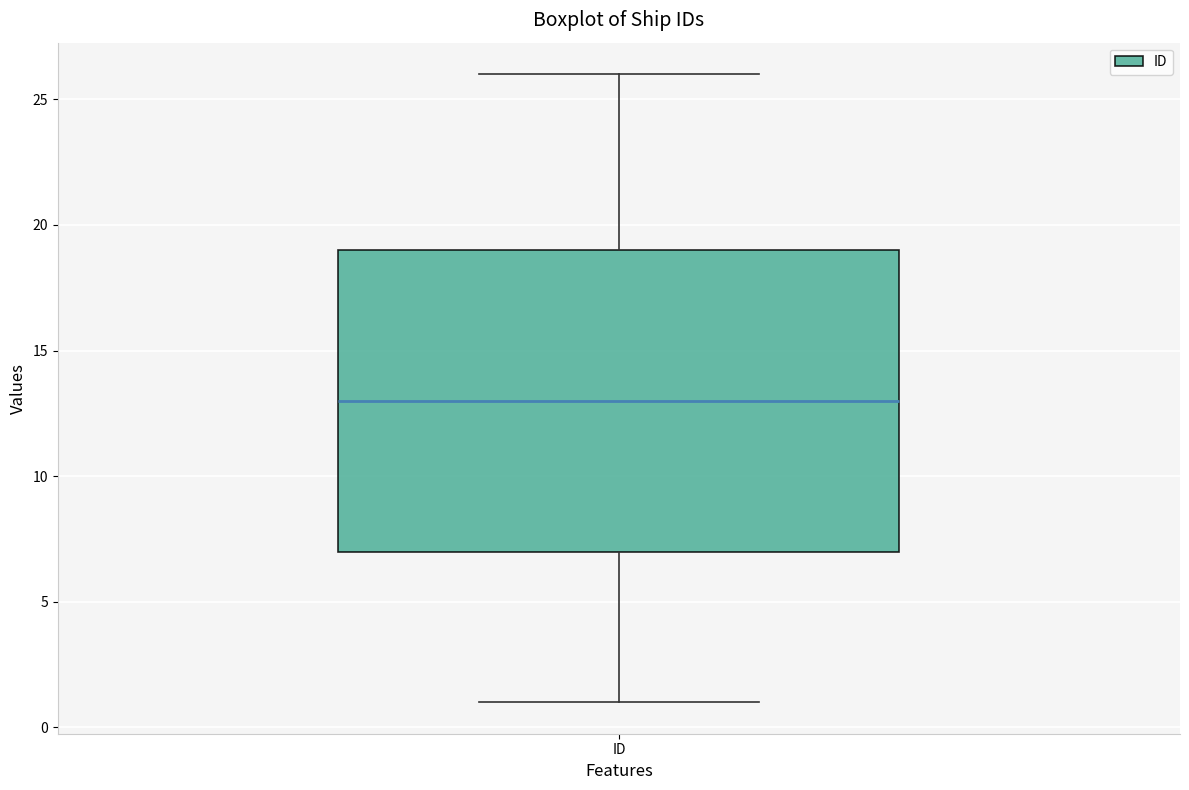

Transcribe this box plot: give where the median line is, the range the box spans, and where the two whiskers end, as read against the y-axis. The values are not printed on the chart, so give them approximately, as read against the axis.

median 13, box 7 to 19, whiskers 1 to 26